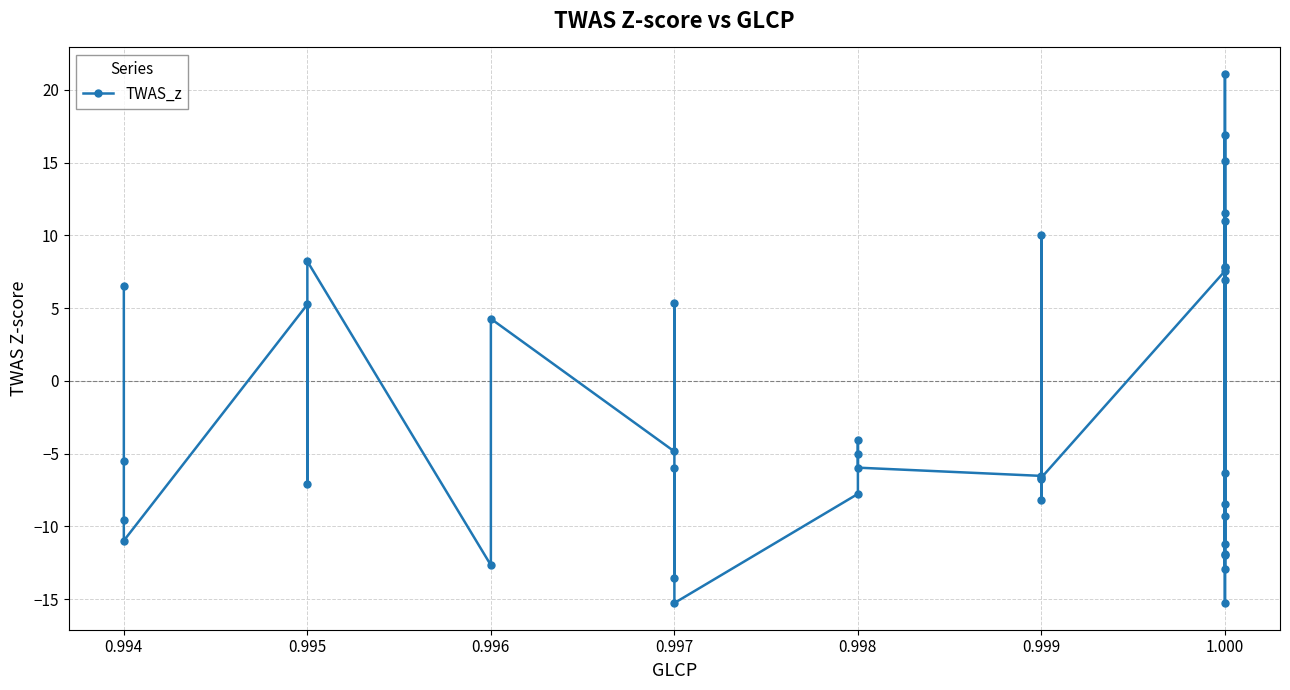

The value at 1.000 is -13.7. True or false?

False